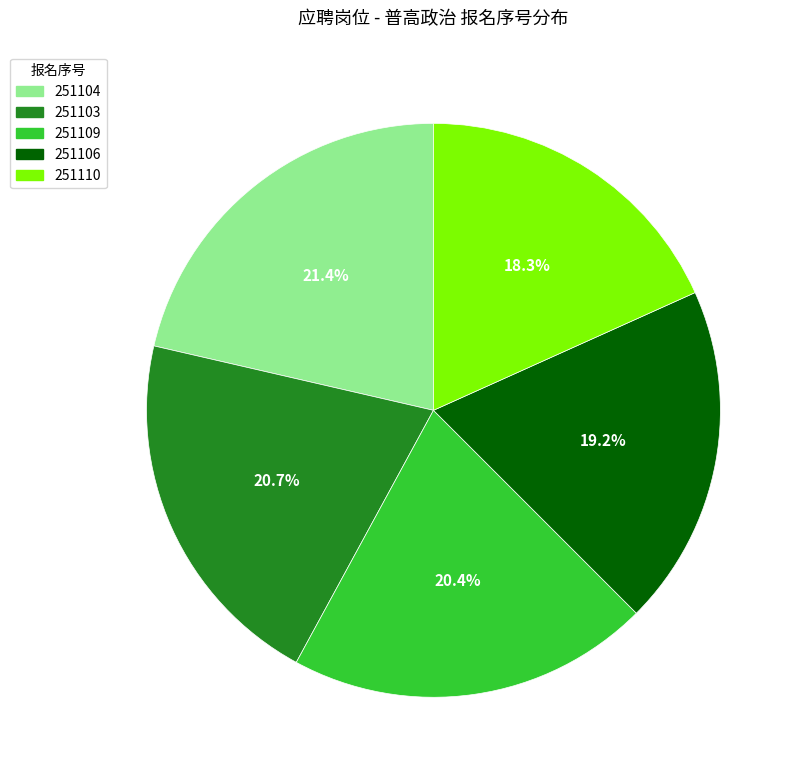

How much of the chart is everything except 251104?

78.6%